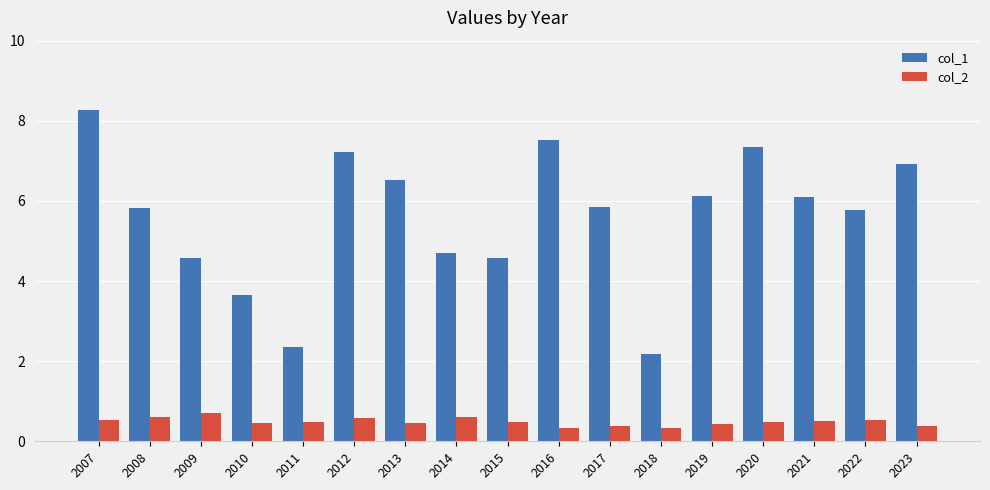

The value of col_1 at 2017 is 3.5. True or false?

False